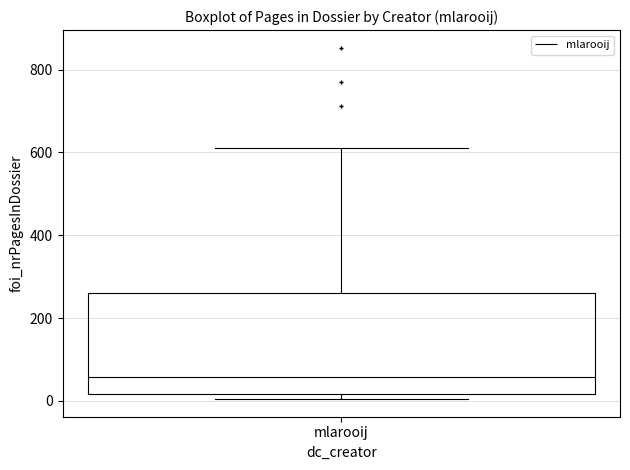

Transcribe this box plot: give where the median line is, the range the box spans, and where the two whiskers end, as read against the y-axis. The values are not printed on the chart, so give them approximately, as read against the axis.

median 60, box 20 to 260, whiskers 0 to 620